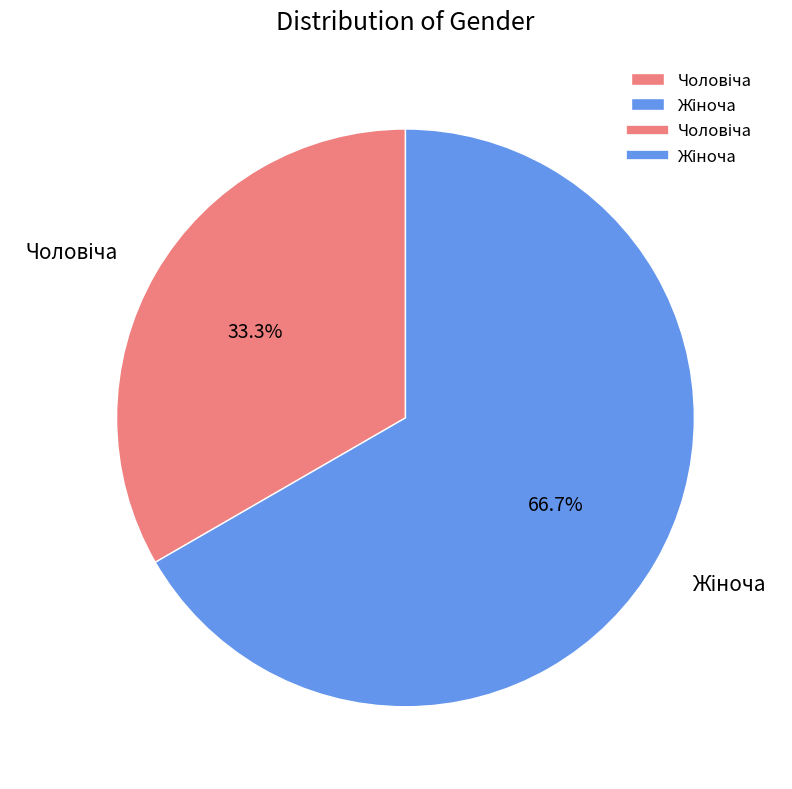

How many segments does this pie chart have?

2